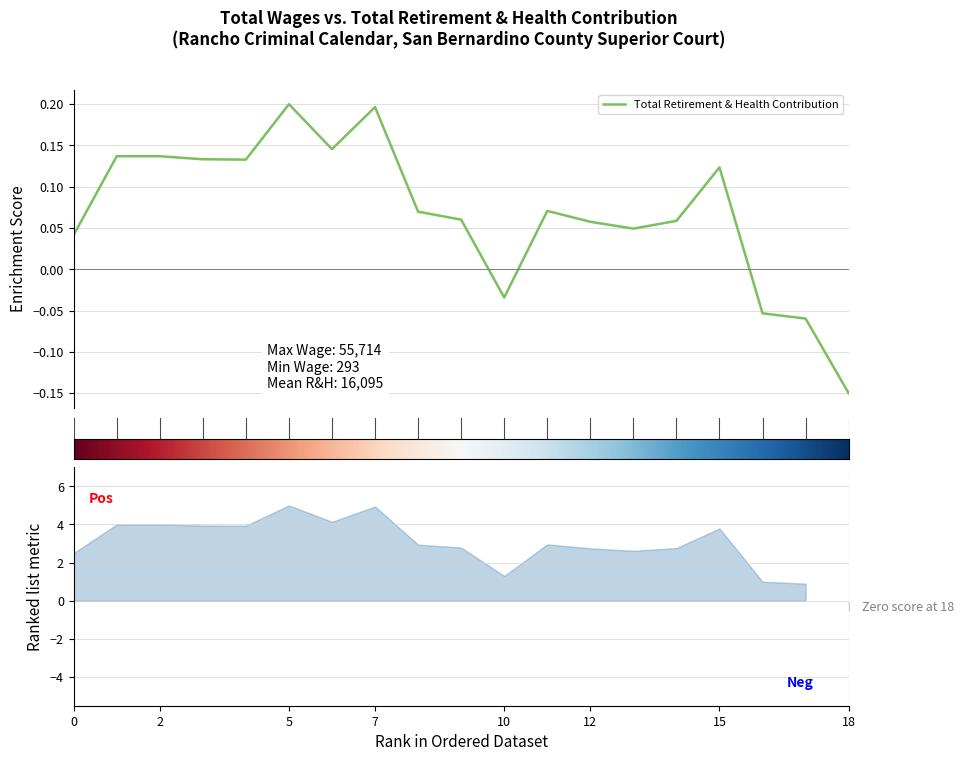

What is the average value?

0.1